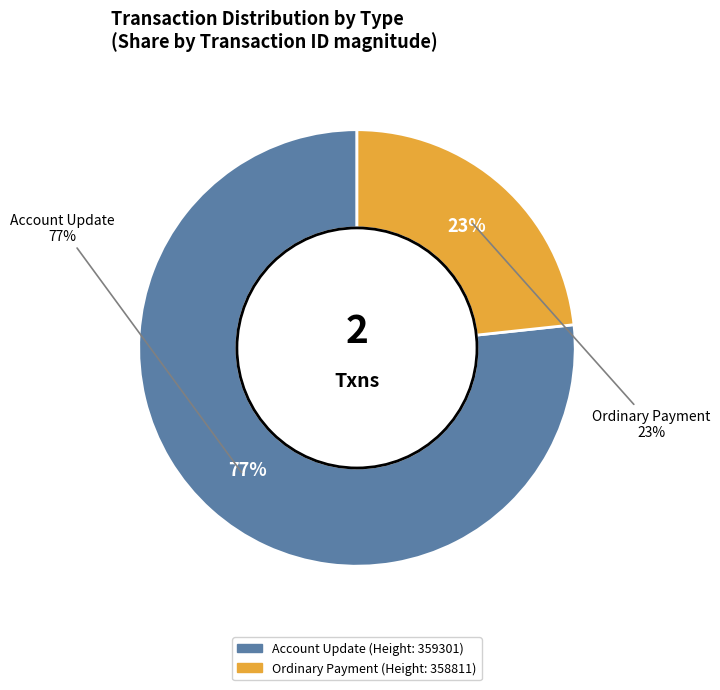

Which category has the biggest portion of the pie?

Account Update (359301)